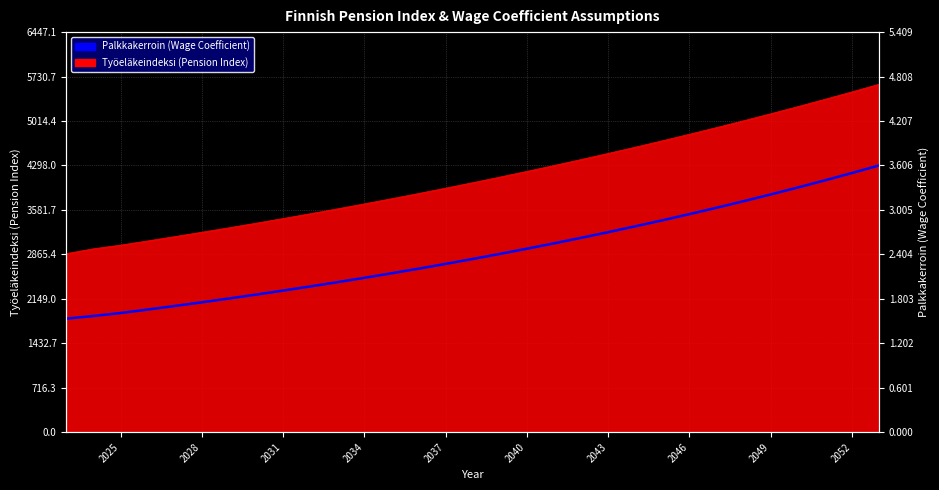

Reading left to right, list all the values displayed in this chart.

1.5	1.6	1.6	1.7	1.7	1.8	1.8	1.9	1.9	2.0	2.0	2.1	2.1	2.2	2.3	2.3	2.4	2.5	2.6	2.6	2.7	2.8	2.9	2.9	3.0	3.1	3.2	3.3	3.4	3.5	3.6